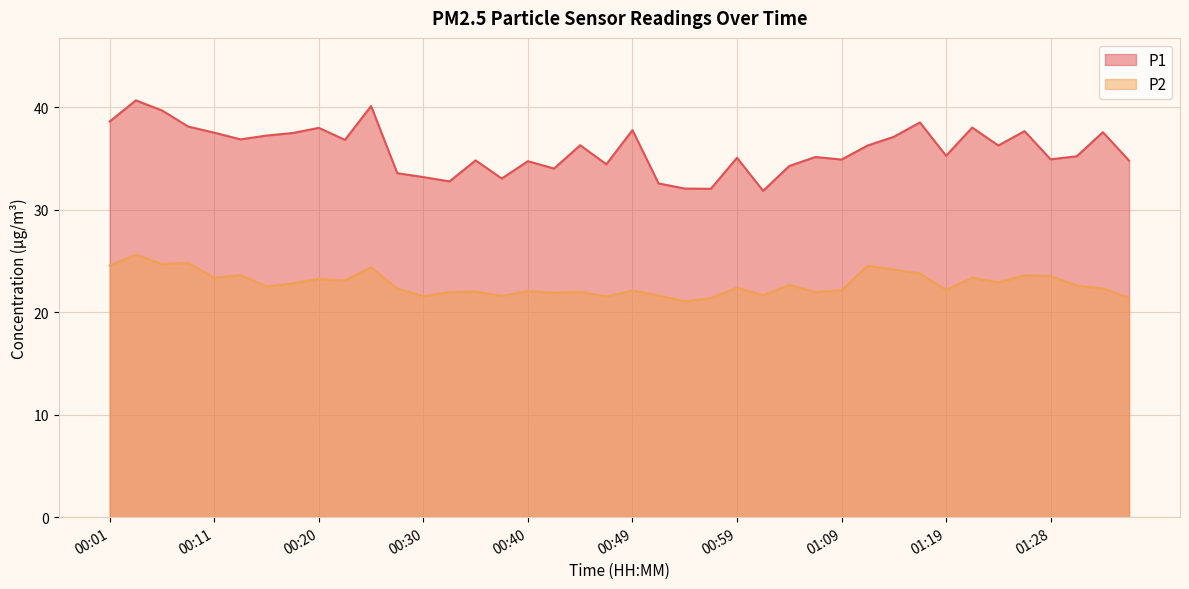

How many lines are shown in the chart?

2